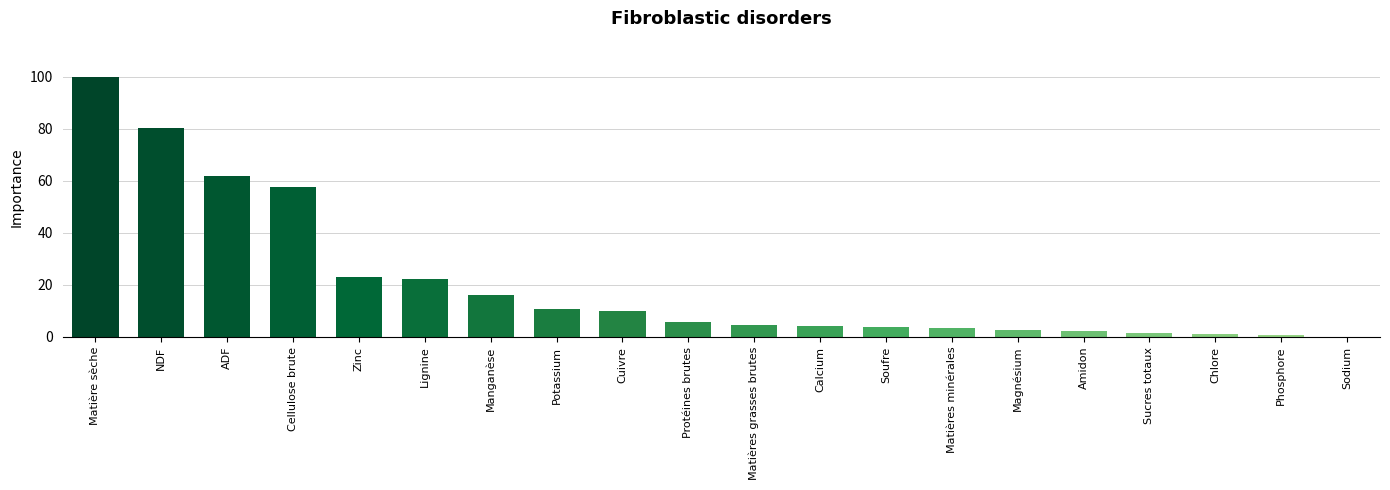

The chart shows a value of 4.1 at Calcium. True or false?

True